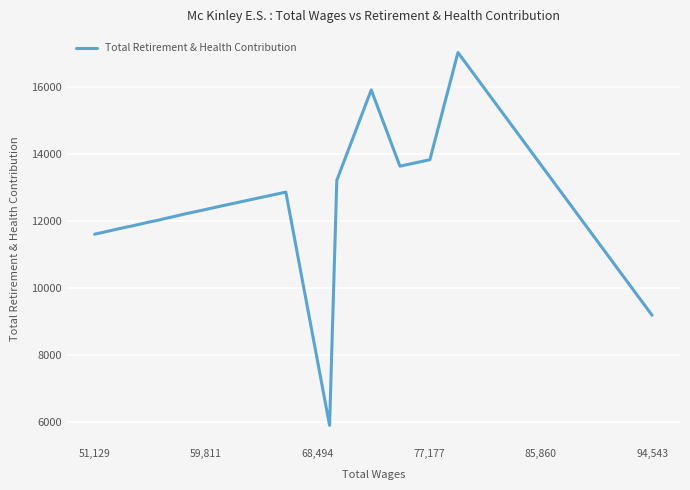

What is the maximum value shown in the chart?

17013